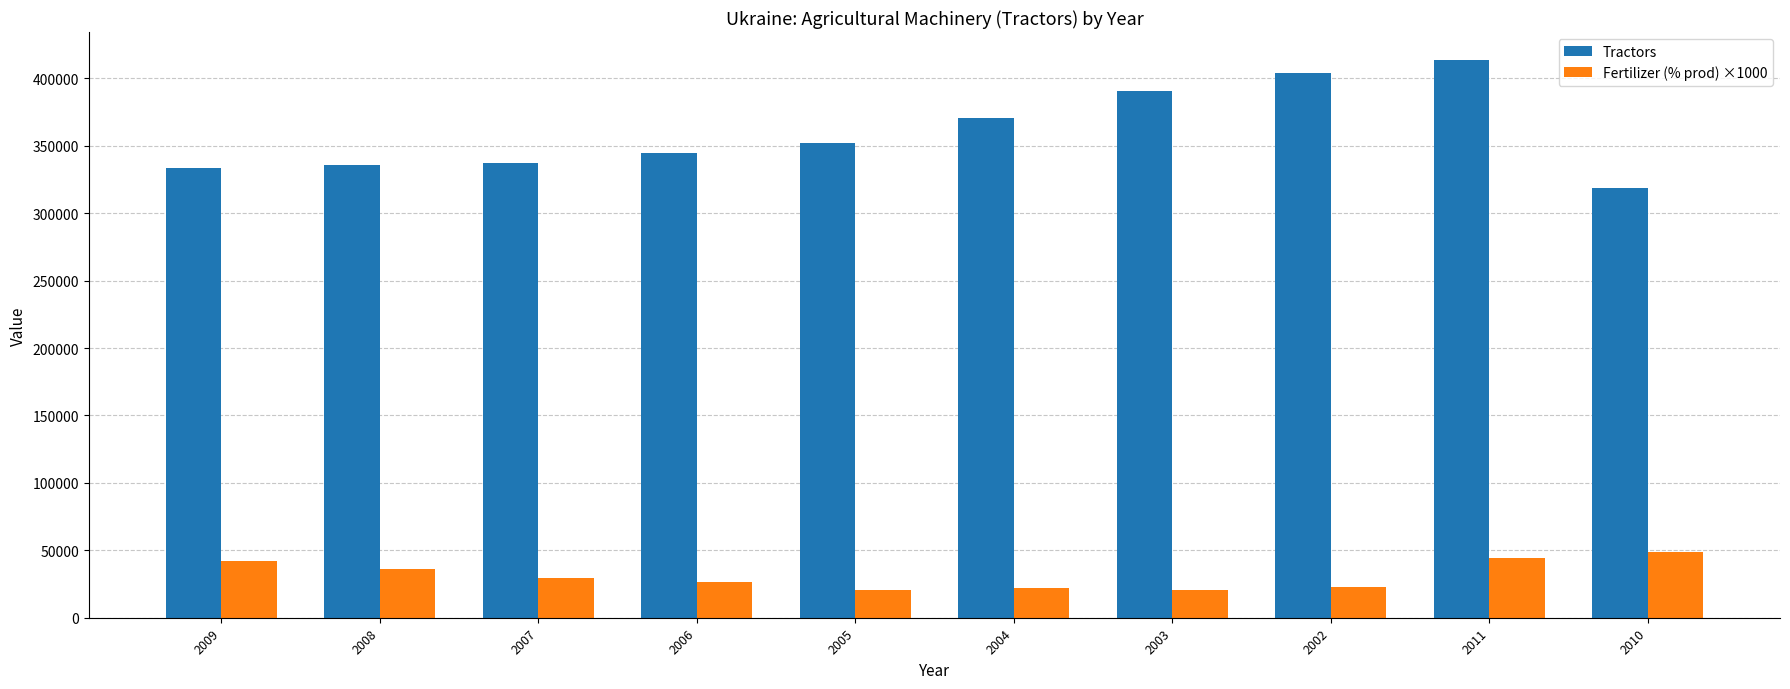

List the series in order of their overall mean, lowest first.

Fertilizer (% prod) ×1000, Tractors